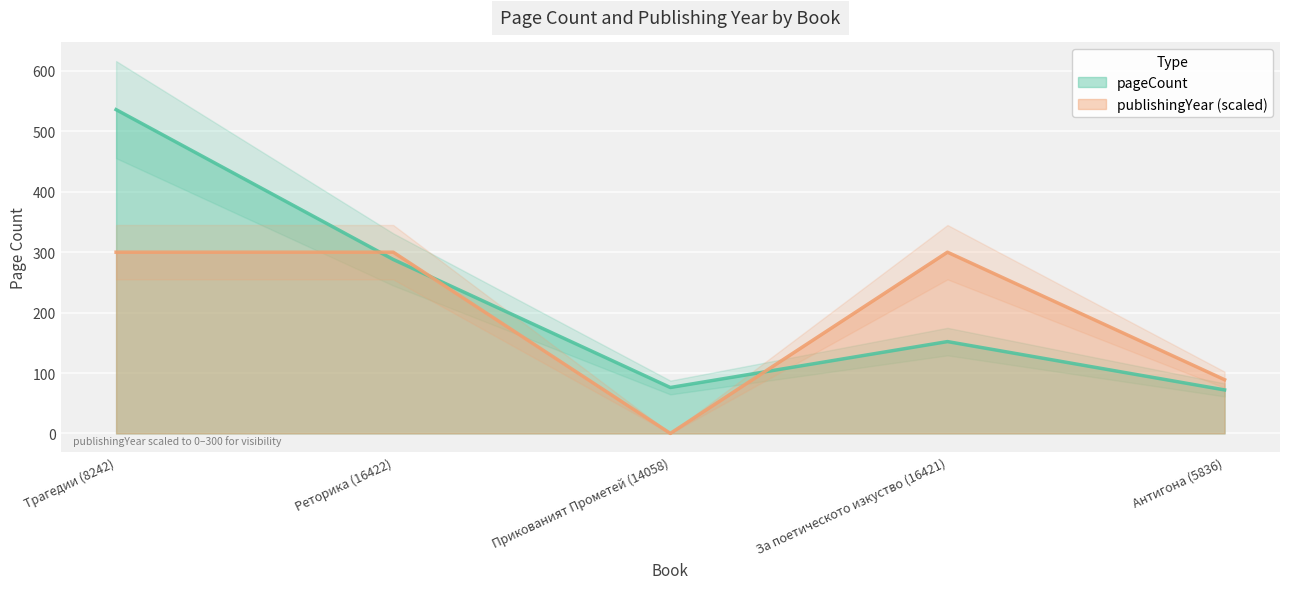

True or false: publishingYear has a value of 154.8 at Антигона (5836).

False